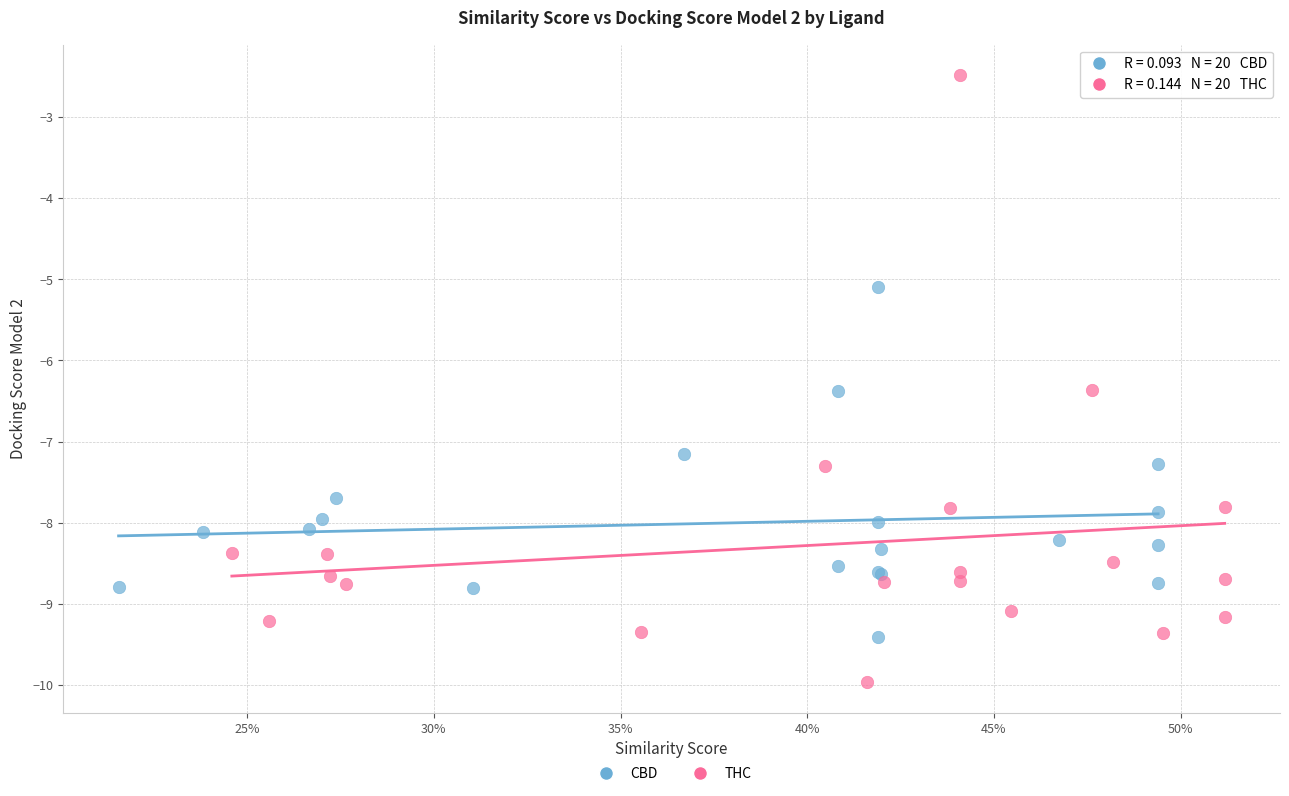

What are all the series names shown in the legend?

CBD, THC